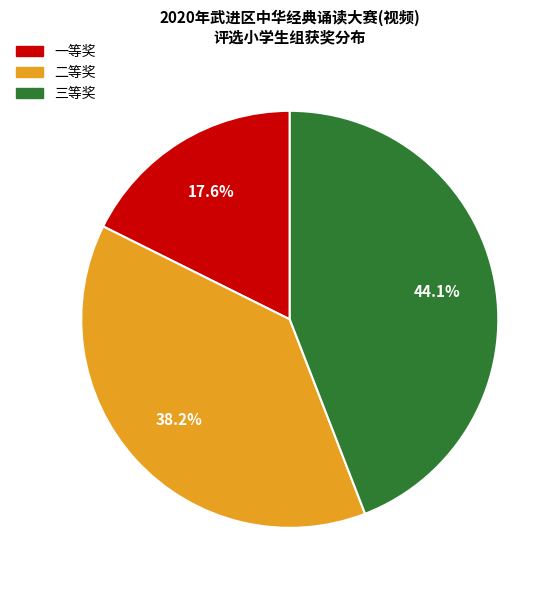

How many segments does this pie chart have?

3